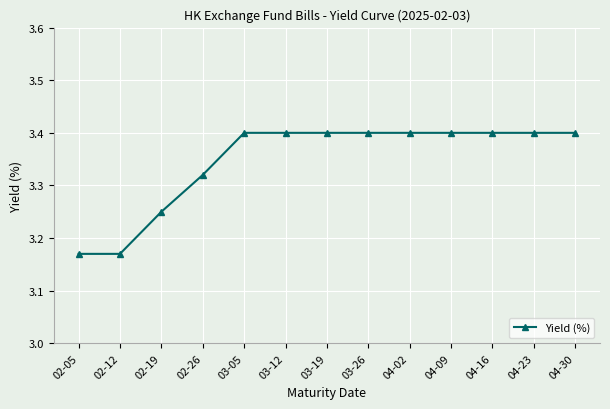

What is the label of the 3rd point from the right?

04-16